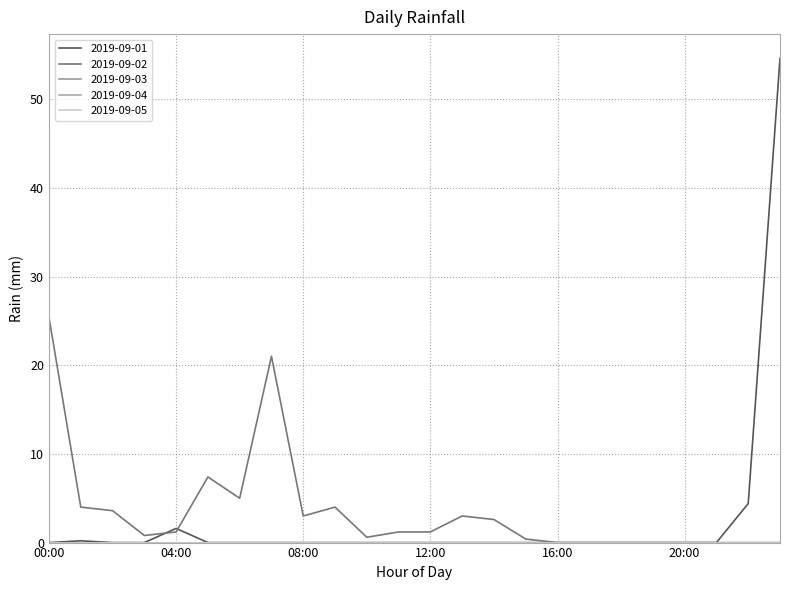

Does the chart display data point markers on the line(s)?

No